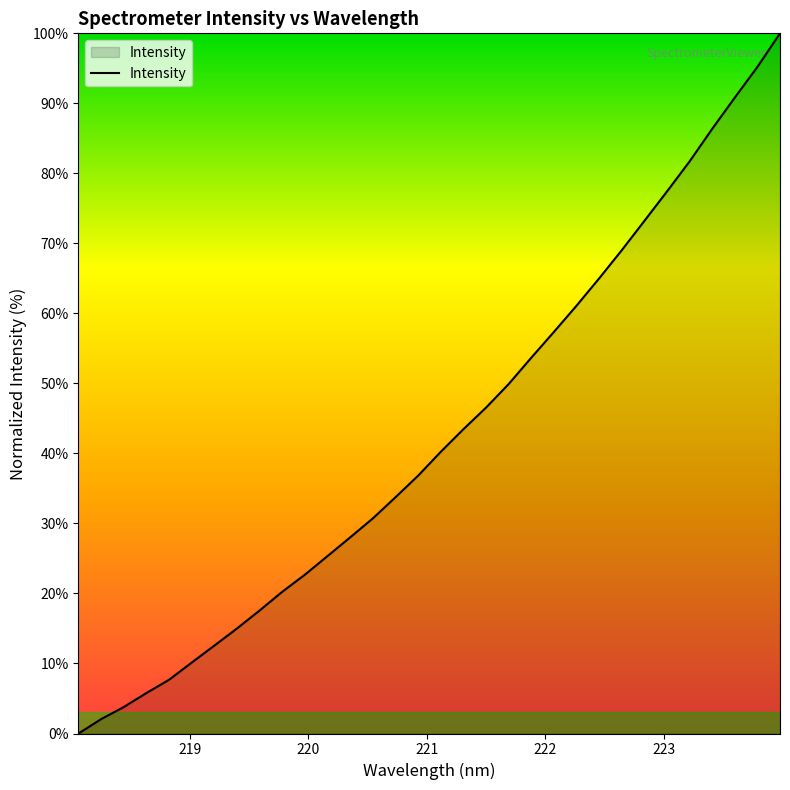

True or false: the data has more than 0 interior local peaks.

False